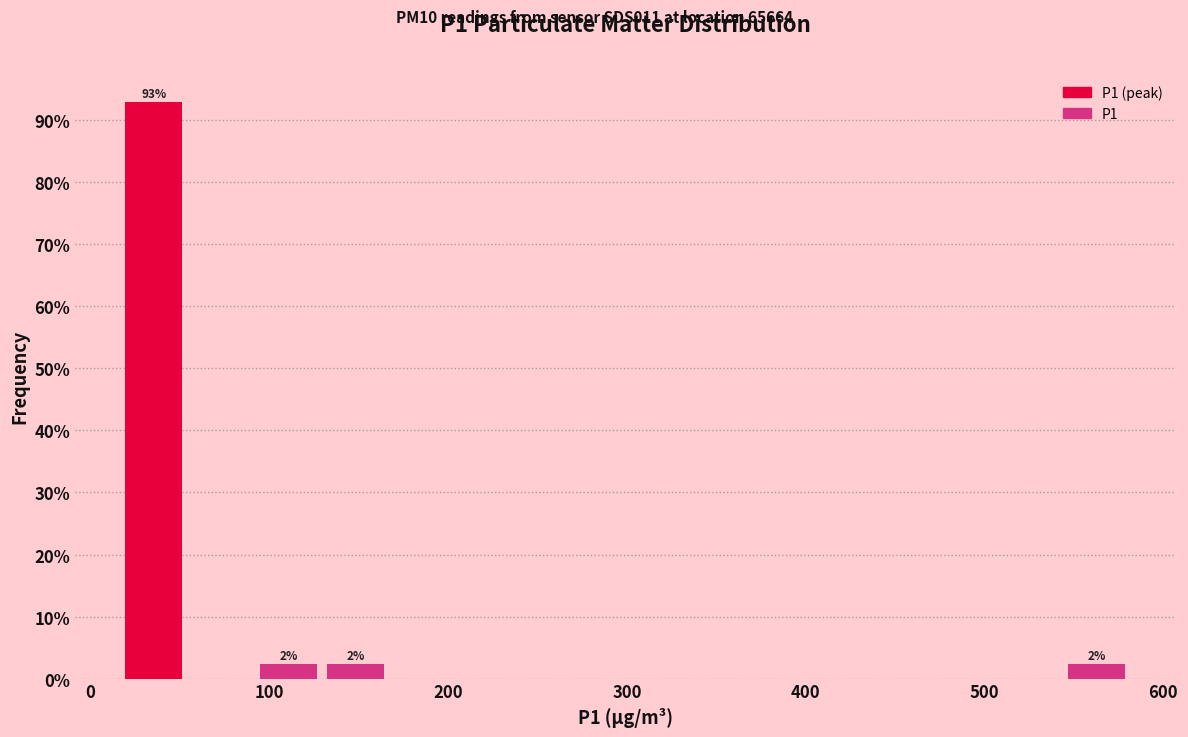

Around what value on the x-axis is the tallest bar? Give the approximate position of its centre, as read against the axis.

40